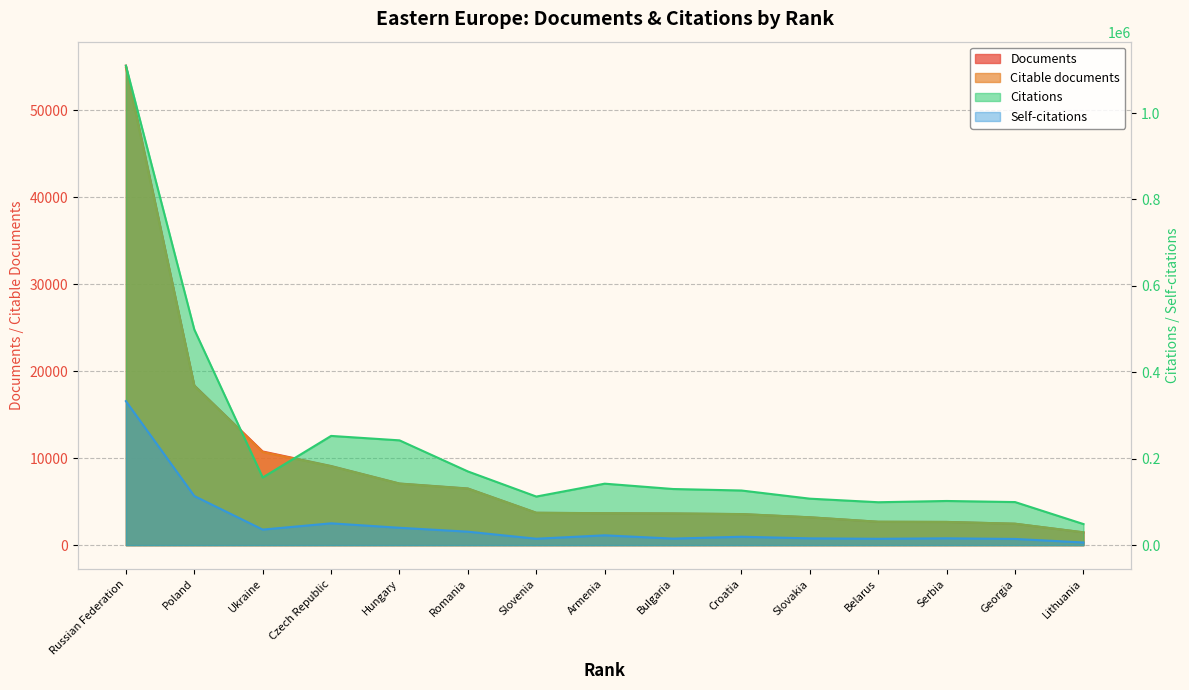

Between Ukraine and Croatia, which series saw the biggest shift?

Citations